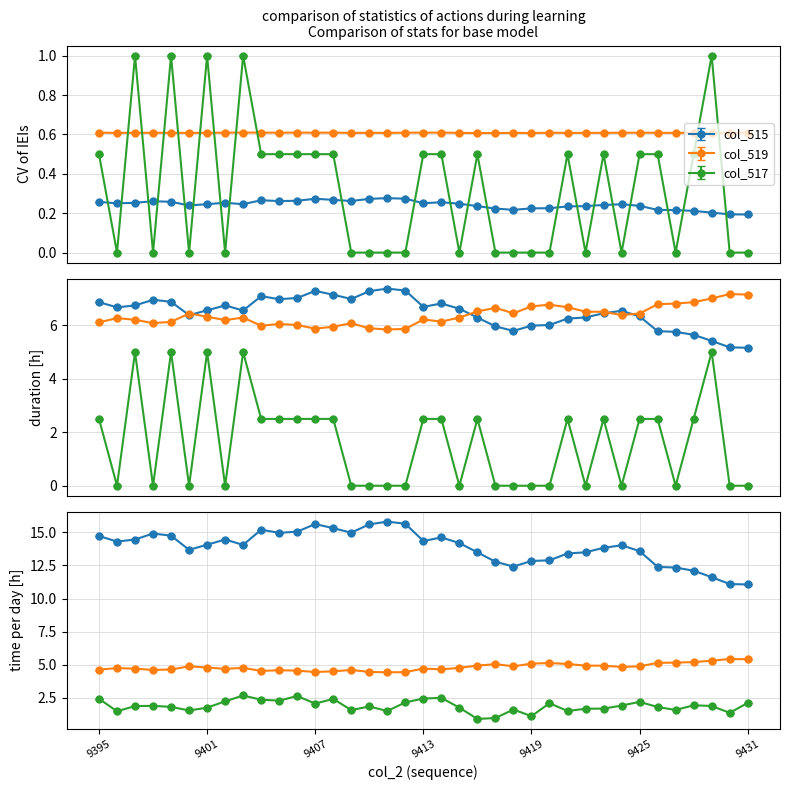

What is the sum of all col_515 values?

9.0